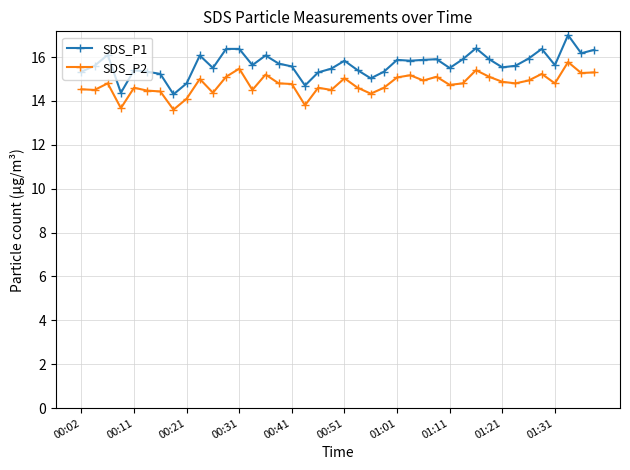

What is the difference between the maximum and second lowest values in the SDS_P2 series?

2.1